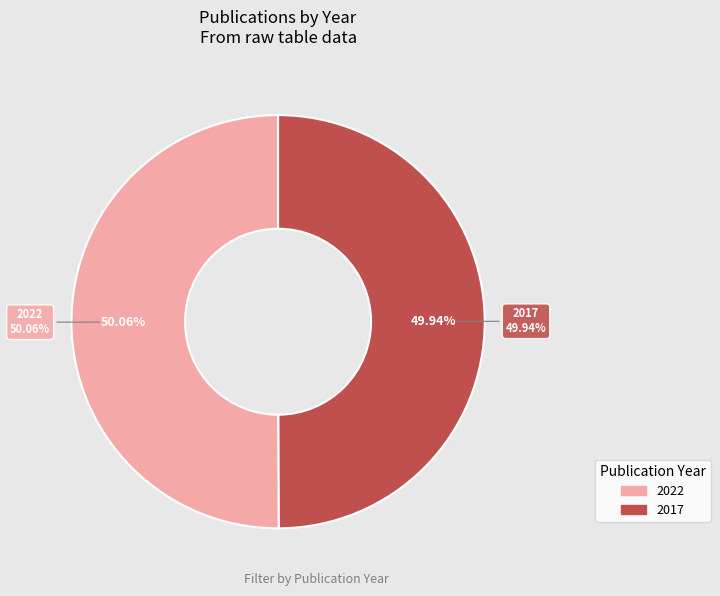

What is the change in value from 2022 to 2017?

-5